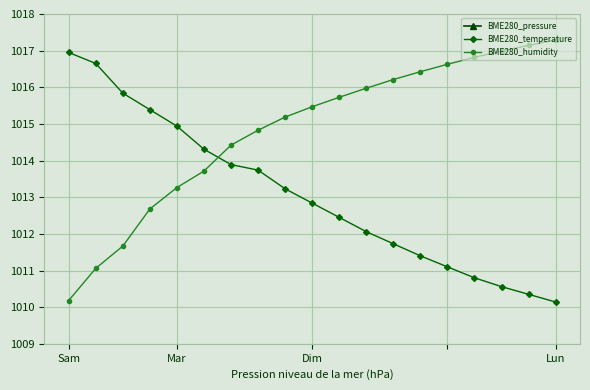

What is the total value across all series at 17?

3035.1